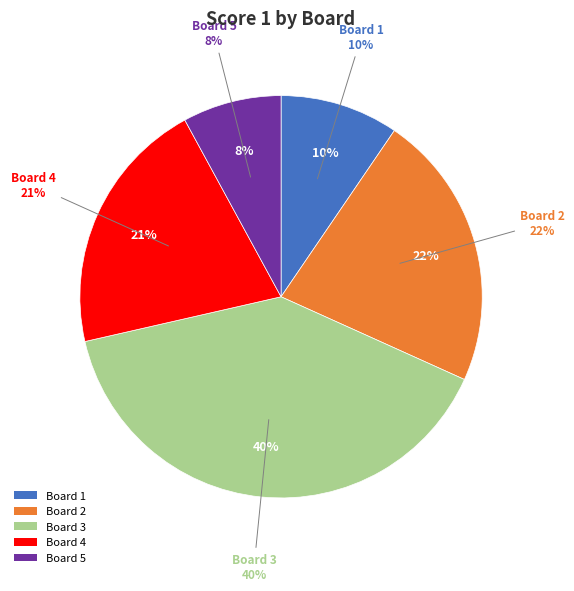

To the nearest percent, what is the combined percentage of Board 5 and Board 2?

30%